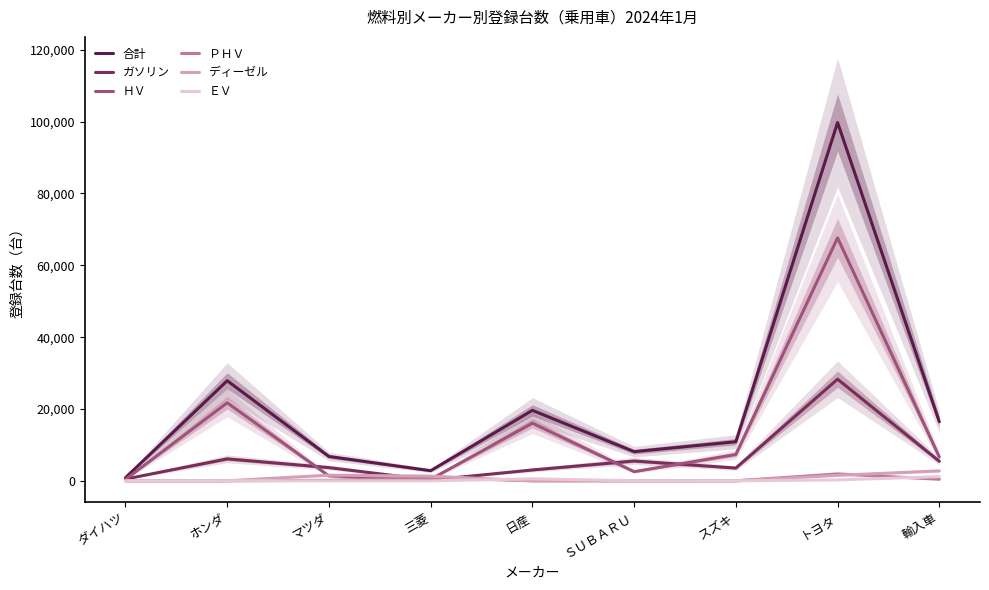

How many interior local valleys does the ＥＶ series have?

1